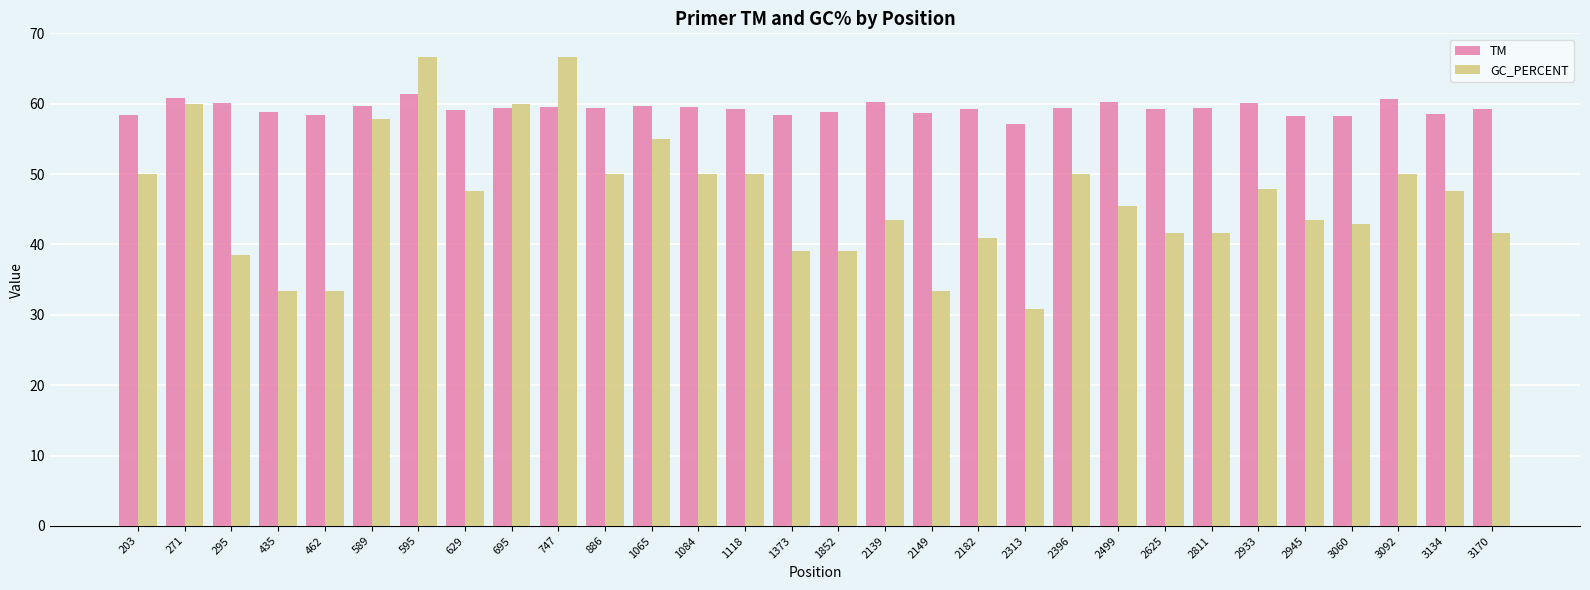

Rank the series at 1373 from lowest to highest value.

GC_PERCENT, TM